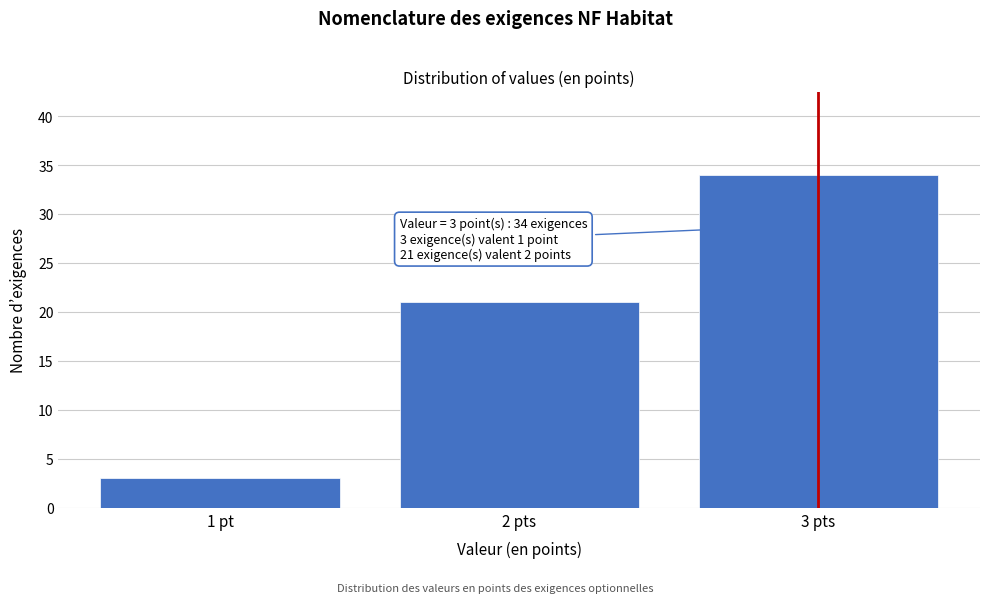

Reading right to left, what are all the values shown in this chart?

3 pts=34	2 pts=21	1 pt=3